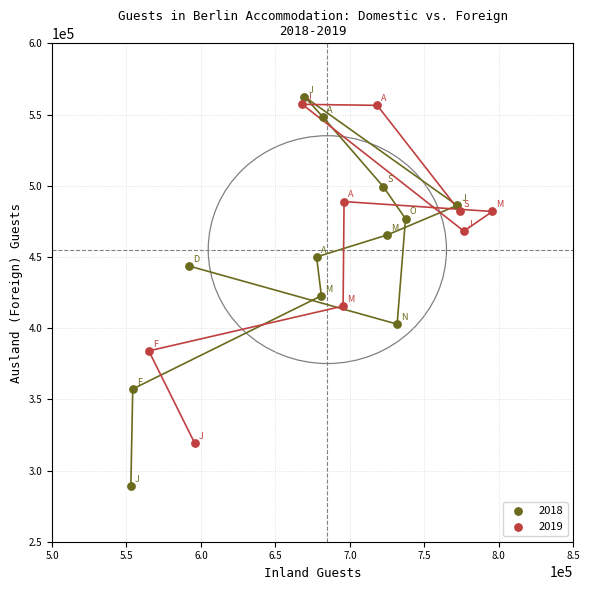

Which series has the widest spread of Y values?

2018